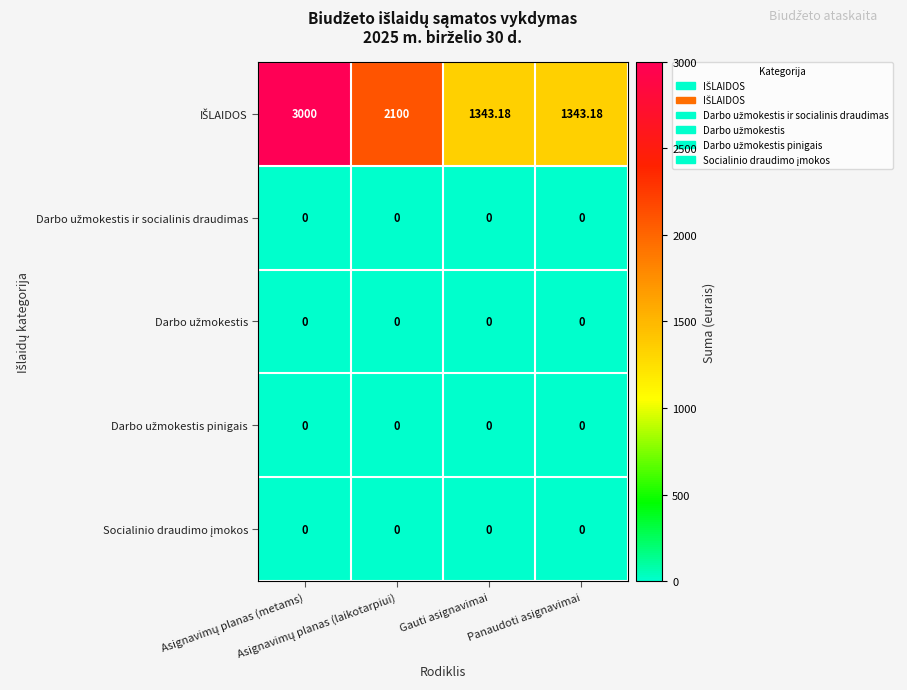

Count the number of data series in this chart.

5